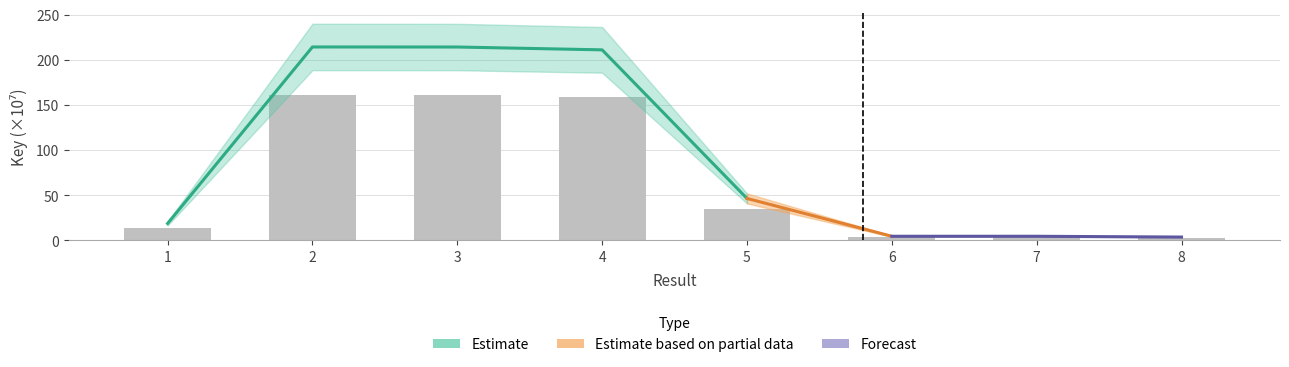

How many data points are less than 34?

4